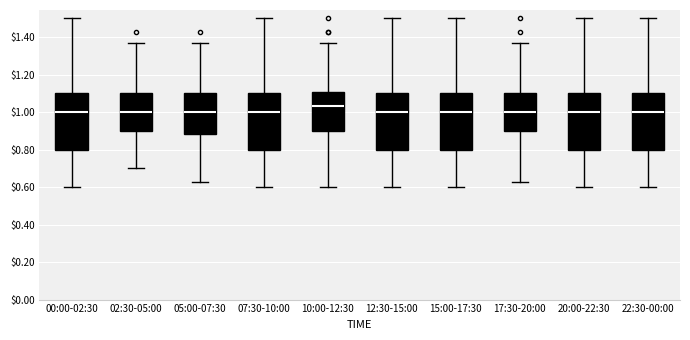

Where does the upper whisker of the box for 17:30-20:00 end on the y-axis? The values are not printed on the chart, so give them approximately, as read against the axis.

1.38